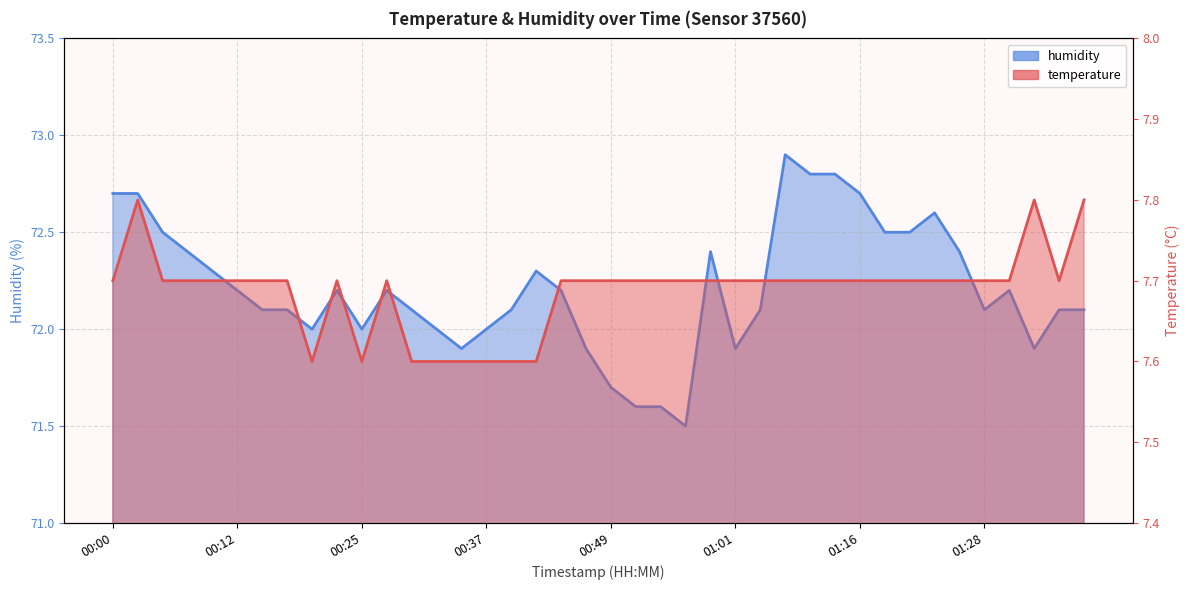

True or false: temperature and humidity cross at least once.

False